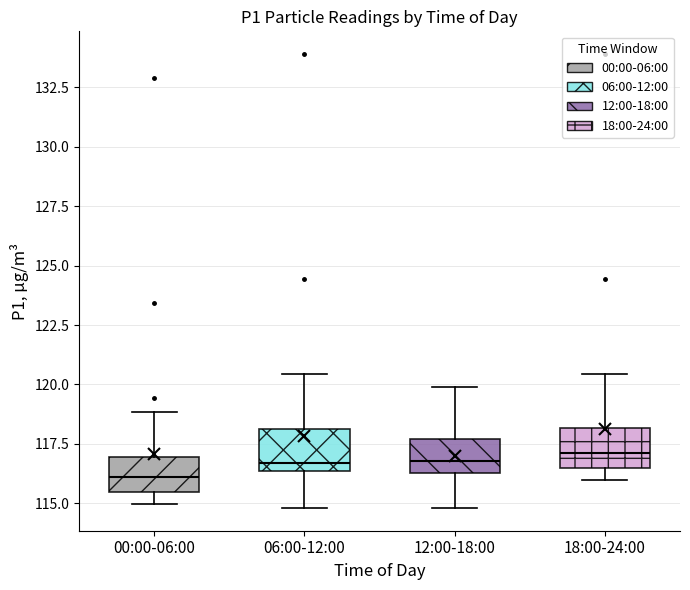

Where is the upper edge of the box for 18:00-24:00 on the y-axis? The values are not printed on the chart, so give them approximately, as read against the axis.

118.0